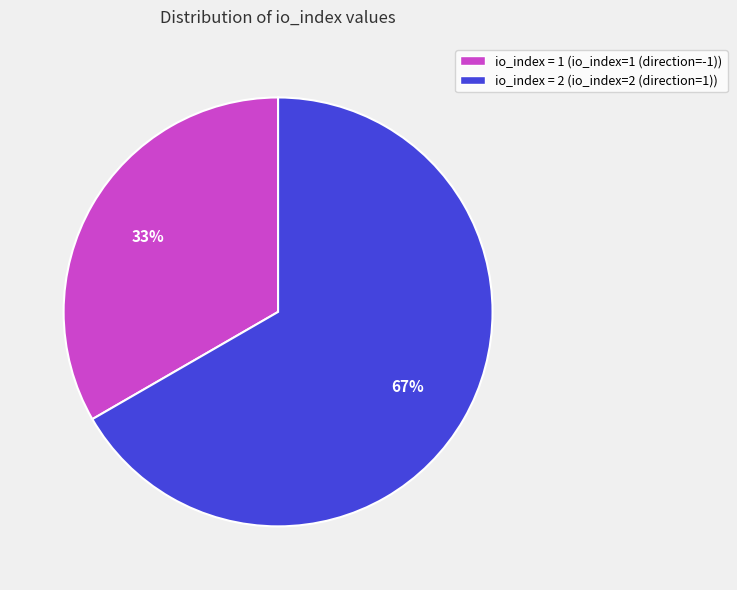

Is there any slice that represents more than half of the pie?

Yes